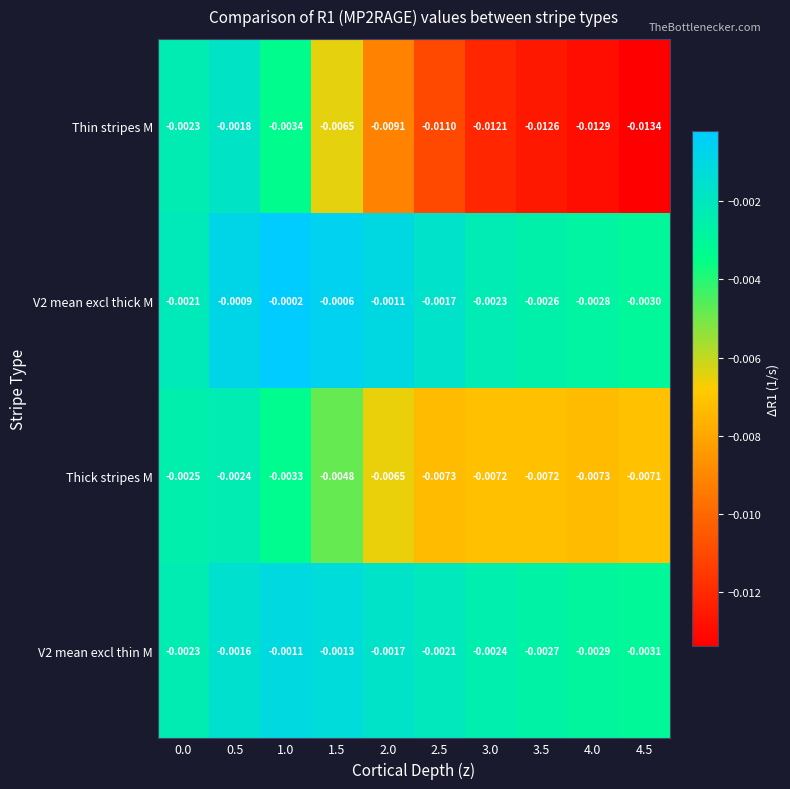

Between 0.5 and 2.0, which series saw the biggest shift?

Thin stripes M